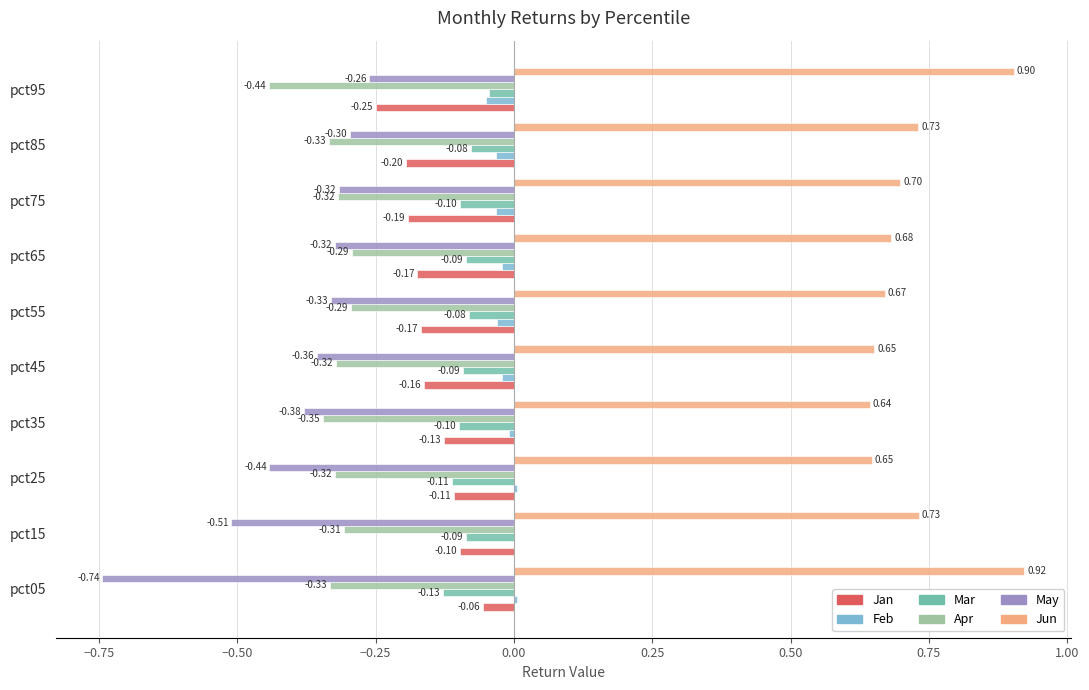

What is the sum of the Jun values at pct75 and pct85?

1.4